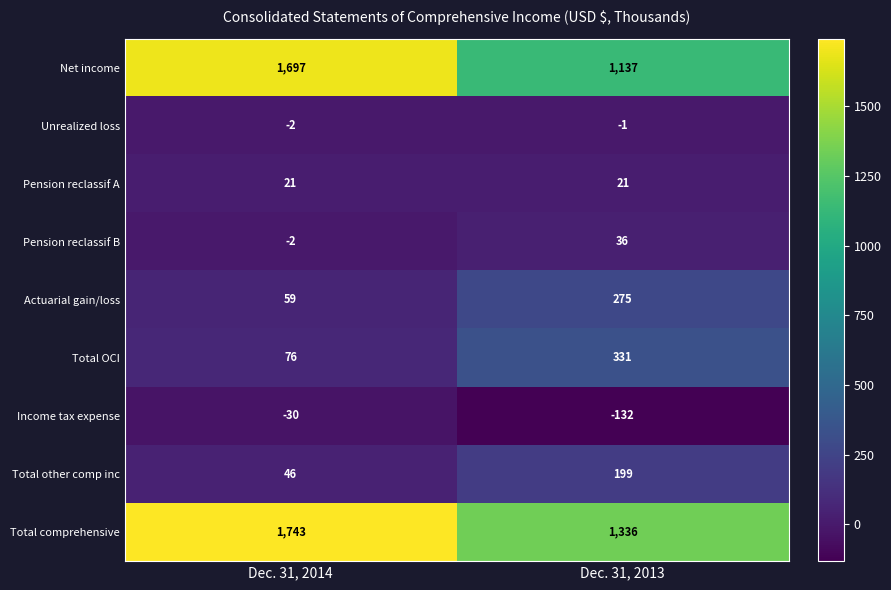

What is the total value across all series at Dec. 31, 2013?

3202